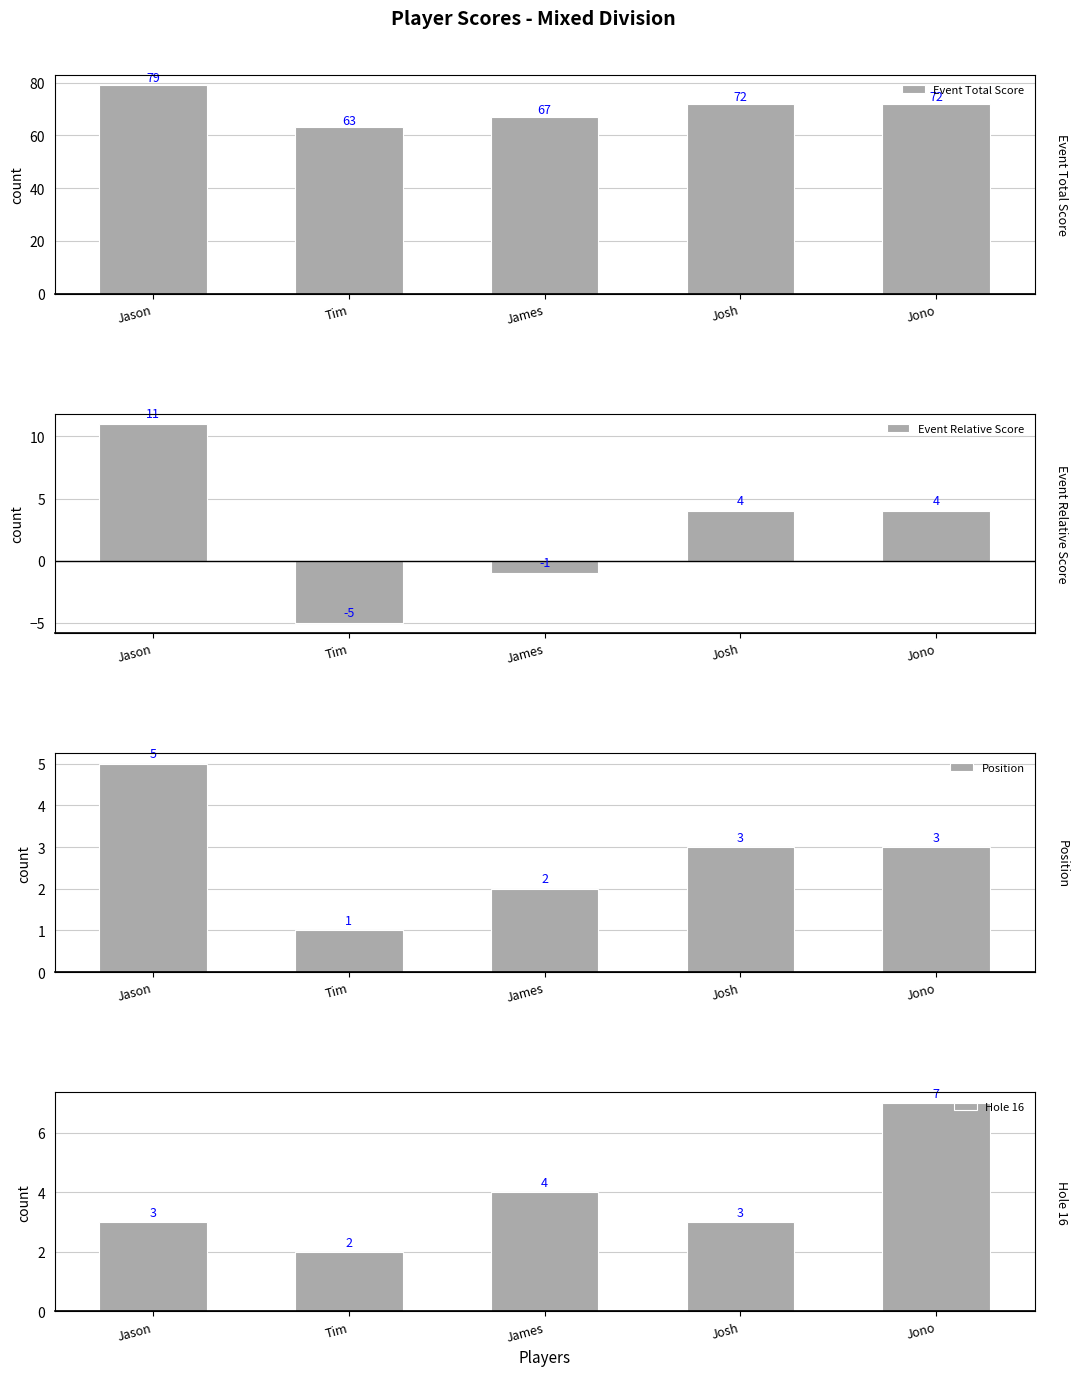

What is the approximate value of Event Total Score at Josh?

72